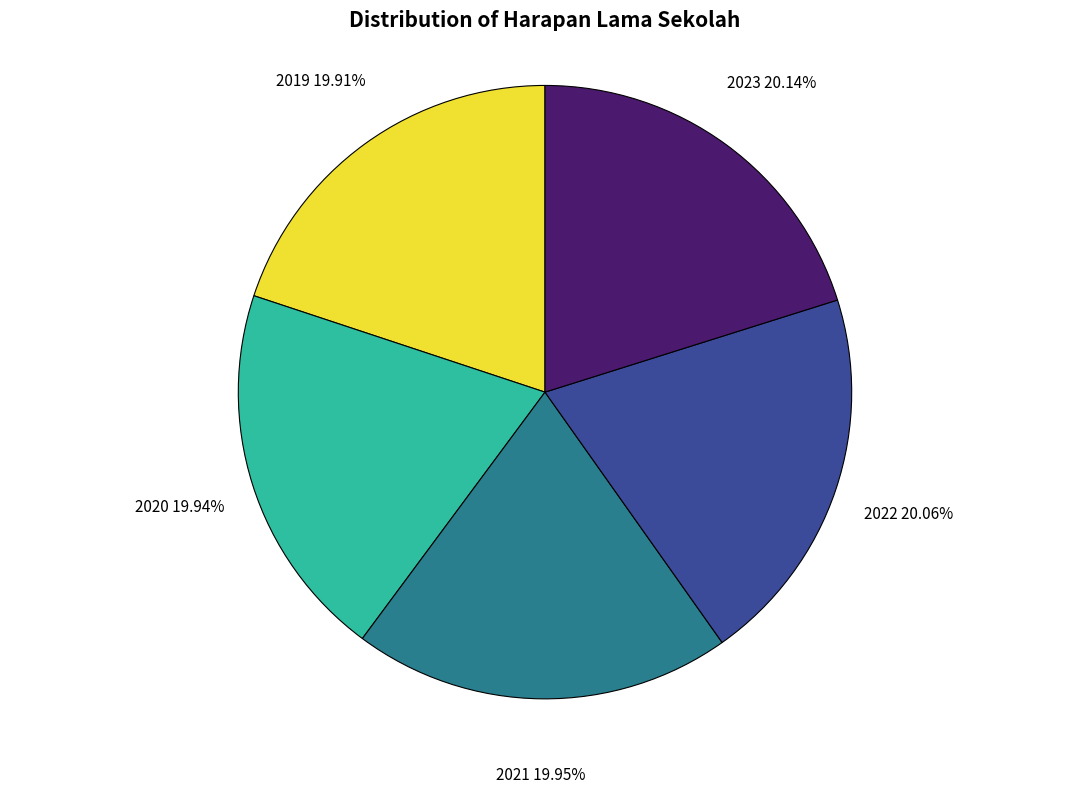

To the nearest percent, what is the combined percentage of 2023 and 2021?

40%